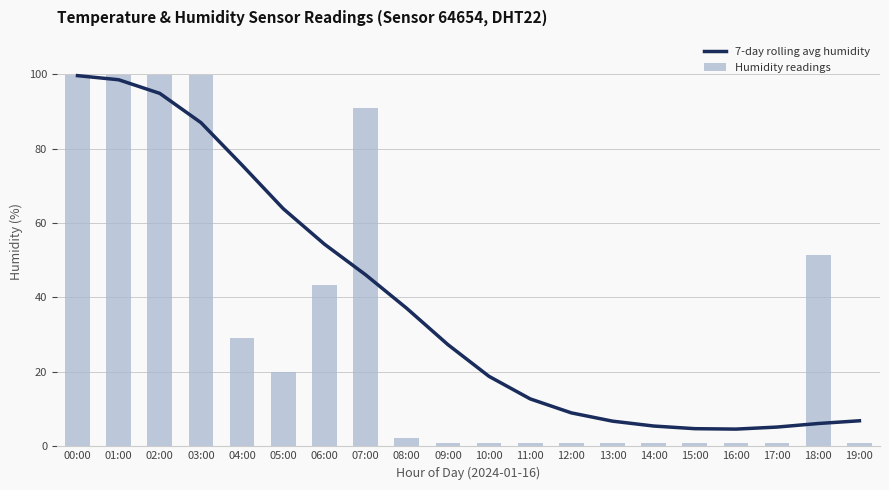

The 7-day rolling avg humidity series shows 2.9 at 19:00. True or false?

False